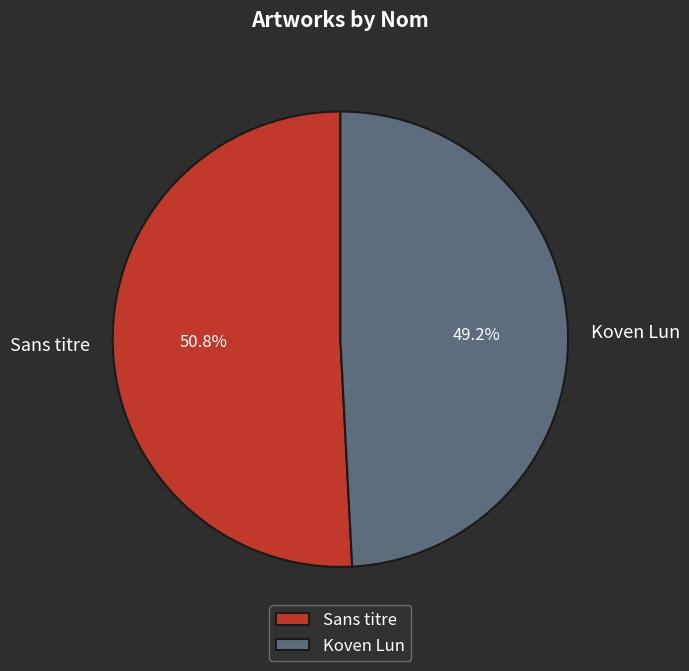

To the nearest percent, what is the difference between the largest and smallest slice percentages?

2%